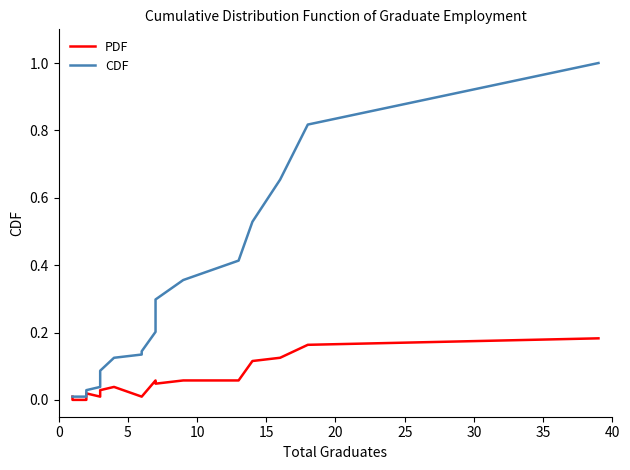

Reading left to right, what are all the values shown in this chart?

PDF: 0.0	0.0	0.0	0.0	0.0	0.0	0.0	0.0	0.0	0.0	0.0	0.1	0.0	0.0	0.1	0.1	0.1	0.1	0.2	0.2
CDF: 0.0	0.0	0.0	0.0	0.0	0.0	0.1	0.1	0.1	0.1	0.1	0.2	0.2	0.3	0.4	0.4	0.5	0.7	0.8	1.0